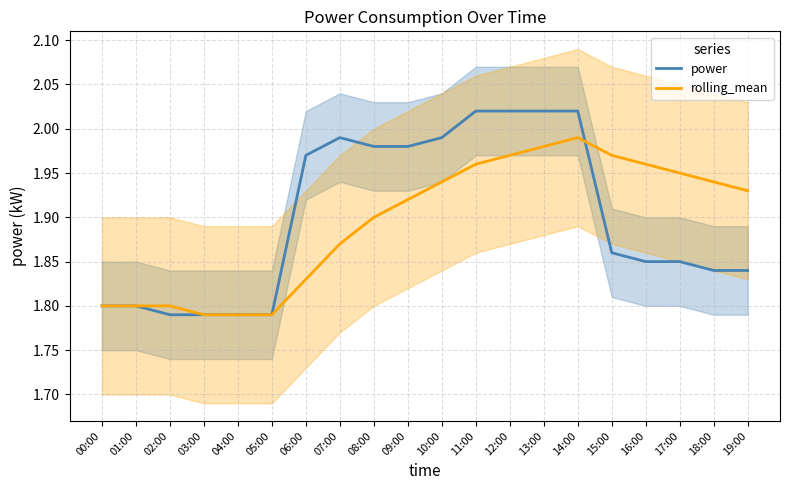

Reading left to right, transcribe all the data shown in this chart.

power: 00:00=1.8	01:00=1.8	02:00=1.8	03:00=1.8	04:00=1.8	05:00=1.8	06:00=2.0	07:00=2.0	08:00=2.0	09:00=2.0	10:00=2.0	11:00=2.0	12:00=2.0	13:00=2.0	14:00=2.0	15:00=1.9	16:00=1.9	17:00=1.9	18:00=1.8	19:00=1.8
rolling_mean: 00:00=1.8	01:00=1.8	02:00=1.8	03:00=1.8	04:00=1.8	05:00=1.8	06:00=1.8	07:00=1.9	08:00=1.9	09:00=1.9	10:00=1.9	11:00=2.0	12:00=2.0	13:00=2.0	14:00=2.0	15:00=2.0	16:00=2.0	17:00=1.9	18:00=1.9	19:00=1.9